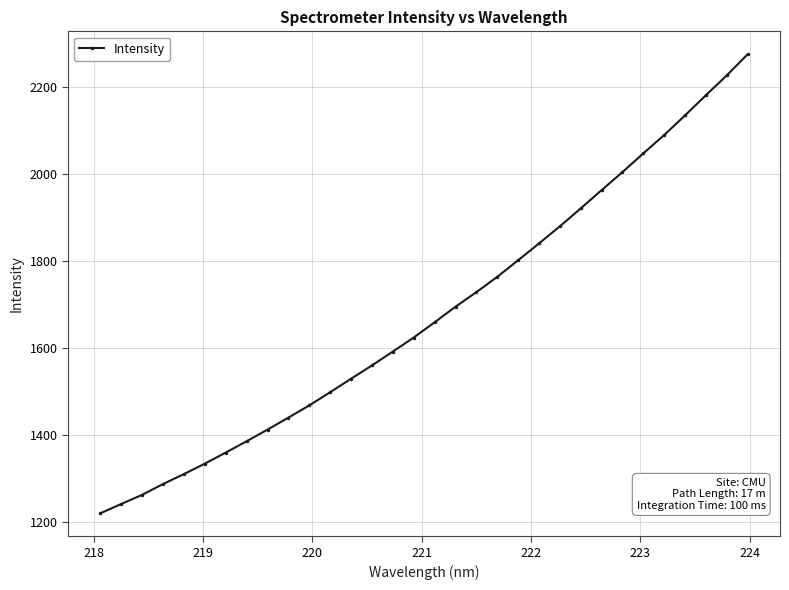

What is the difference between the maximum and second lowest values?

1034.2